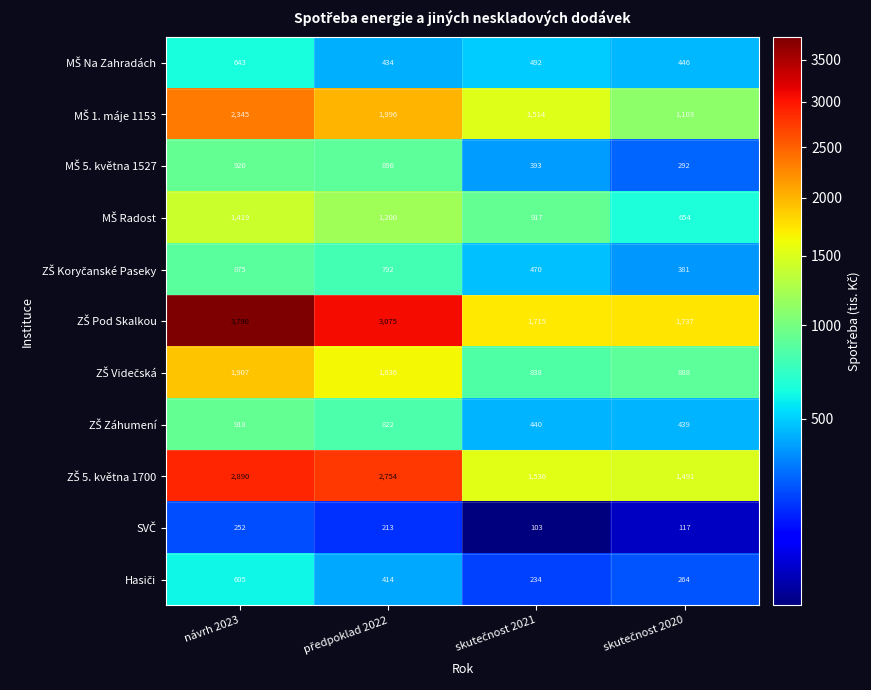

What is the minimum value shown in the chart?

103